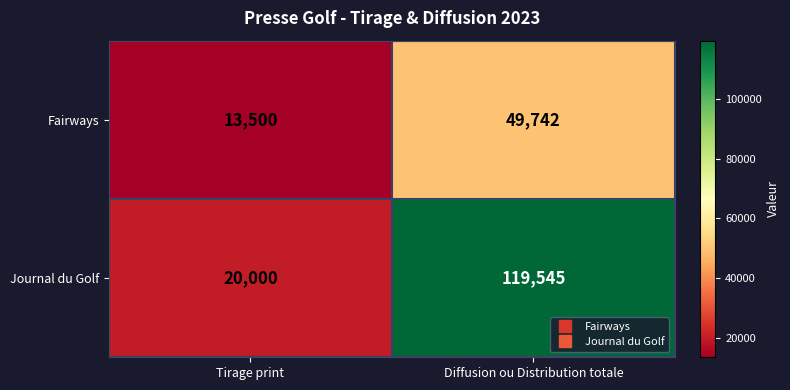

The value of Fairways at Tirage print is 7858. True or false?

False